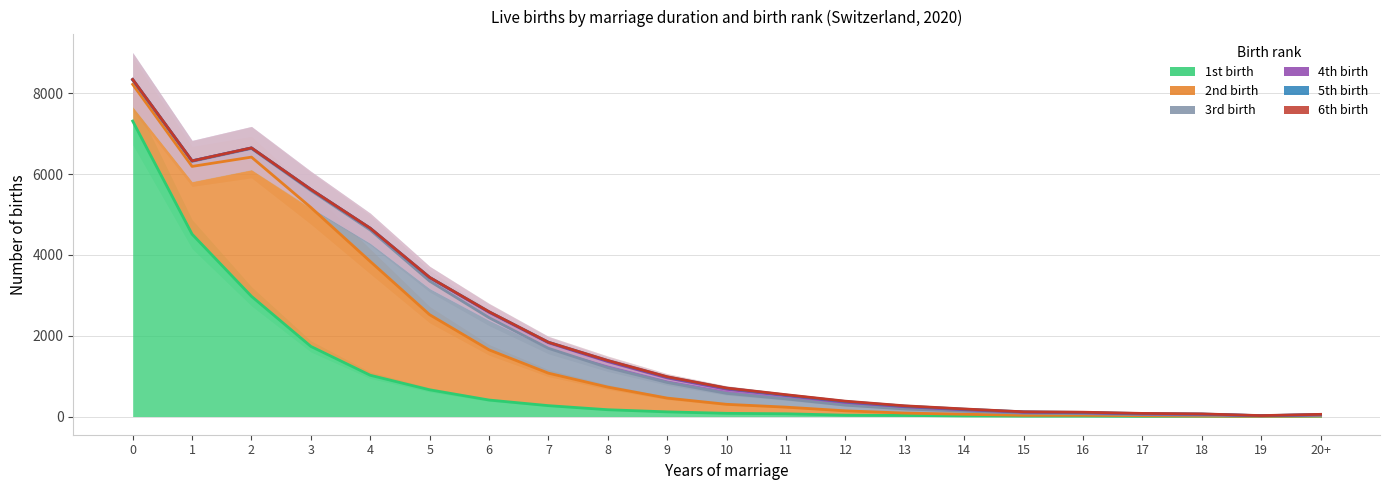

At 8, list the series in order from largest to smallest.

6th birth, 5th birth, 4th birth, 3rd birth, 2nd birth, 1st birth